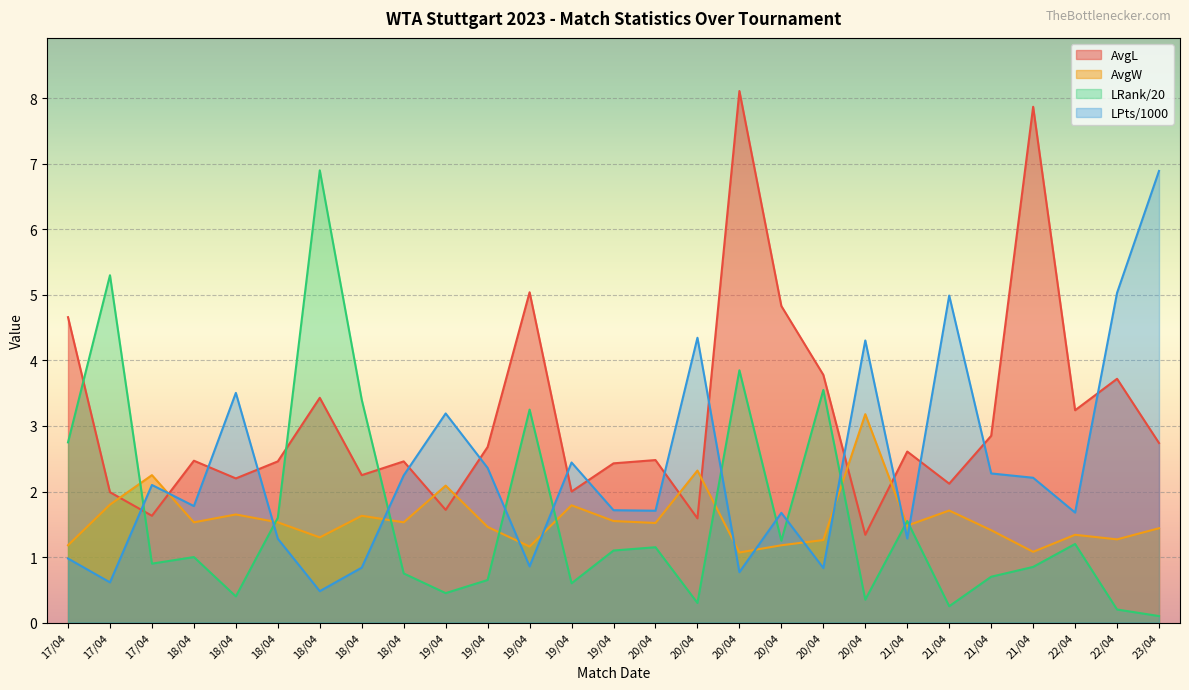

Which series has the widest spread of values?

LRank